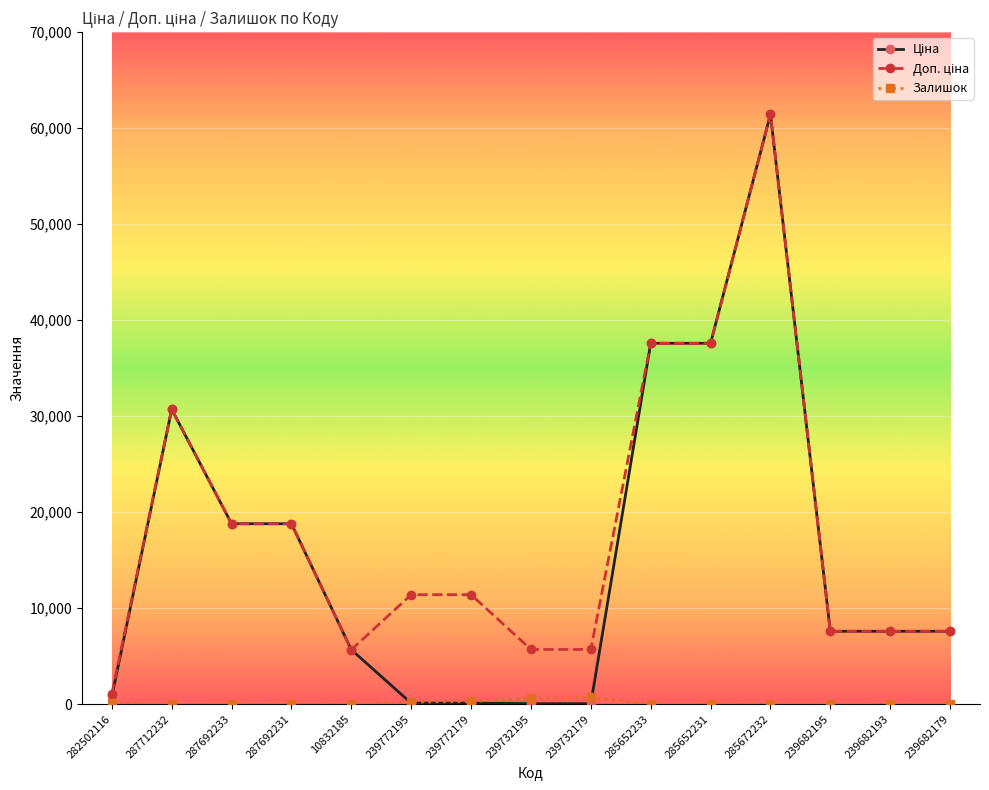

Which category has the highest value across all series?

285672232